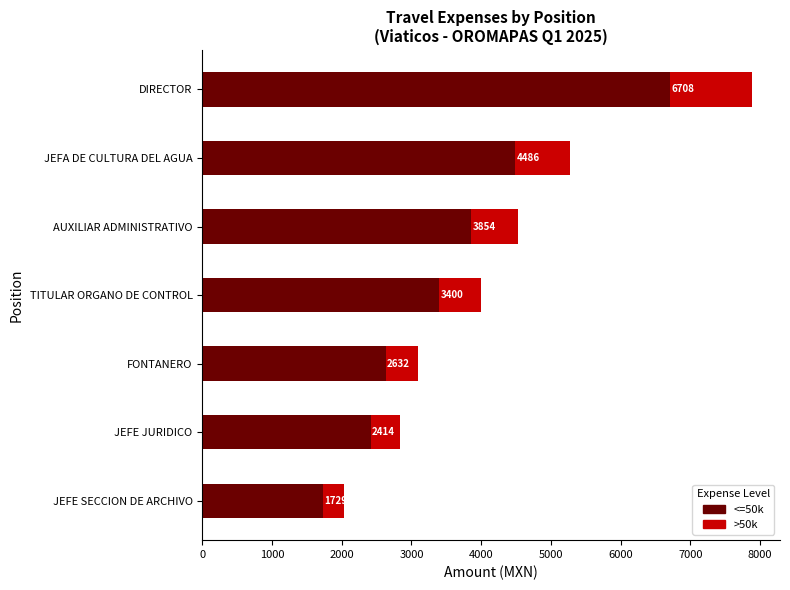

What is the total value across all series at JEFE SECCION DE ARCHIVO?

2035.0